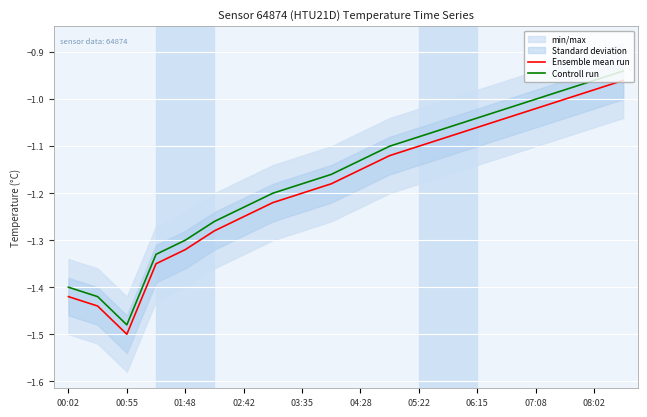

True or false: Controll run and Ensemble mean run cross at least once.

False